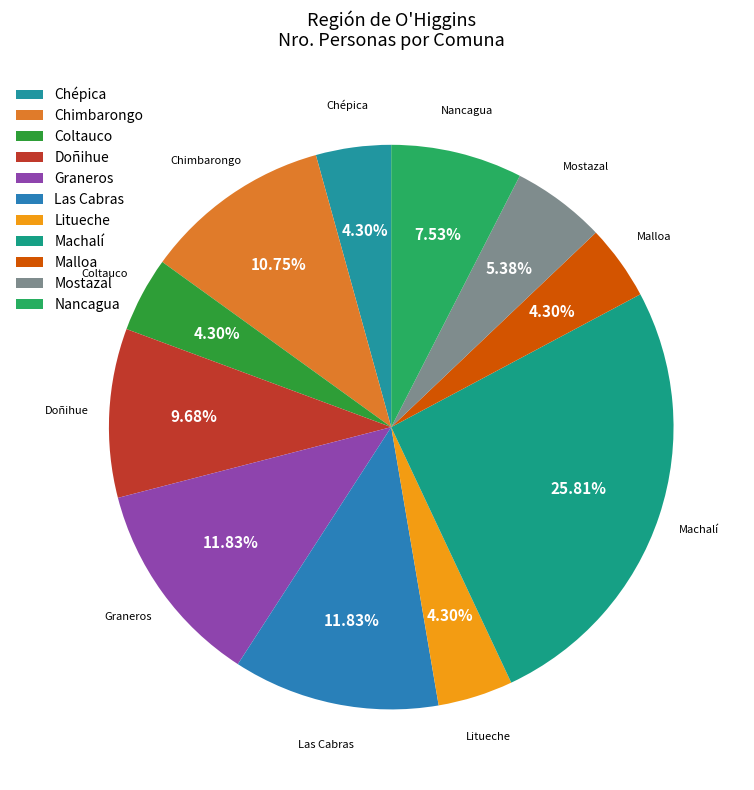

Do Chimbarongo and Doñihue together represent more than half of the pie?

No